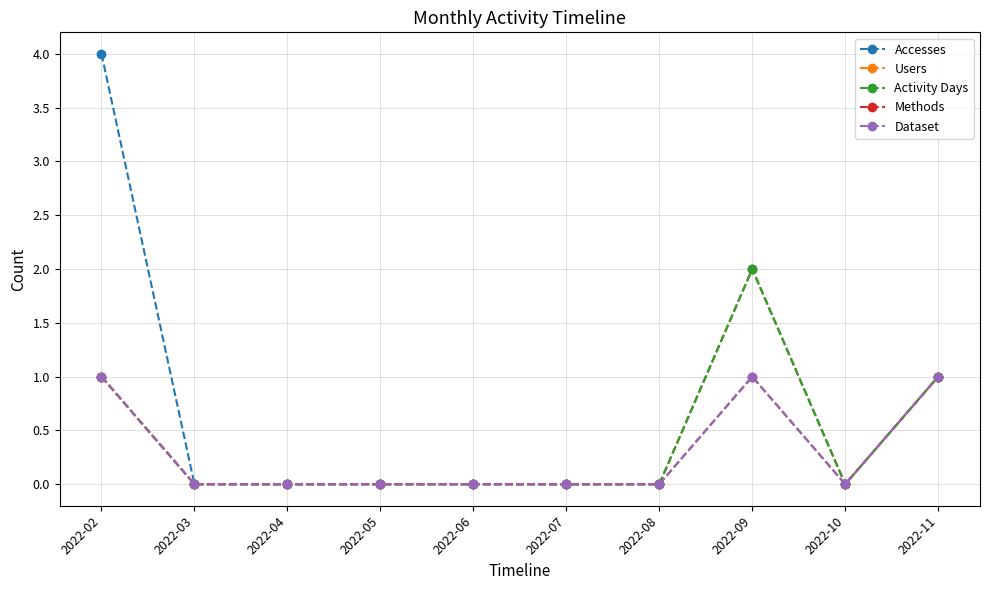

Is this an area chart (filled region under the line)?

No